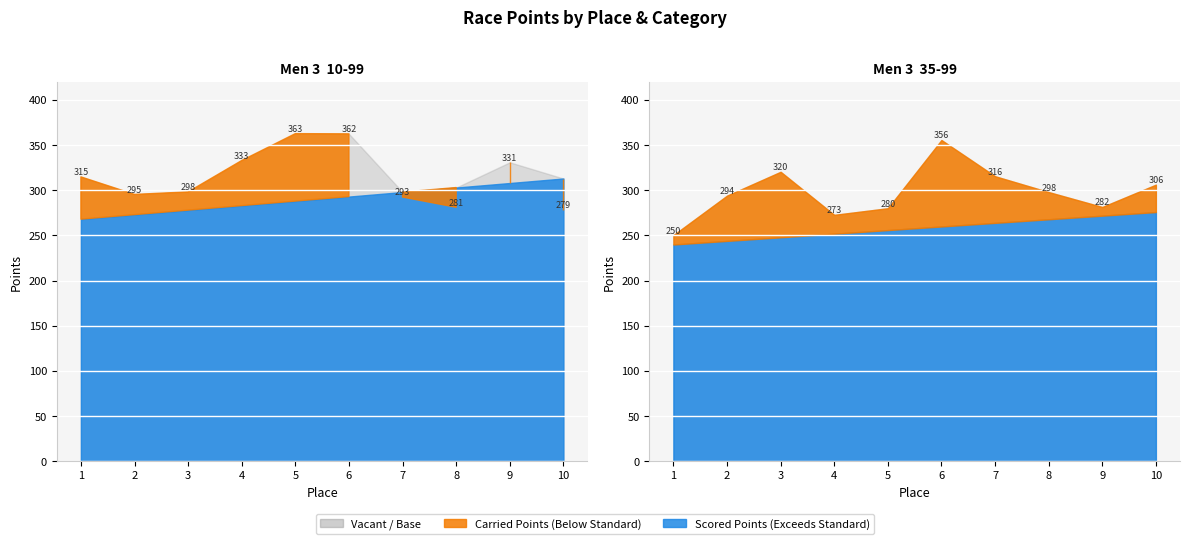

Read the Scored Points value at 7.

298.0